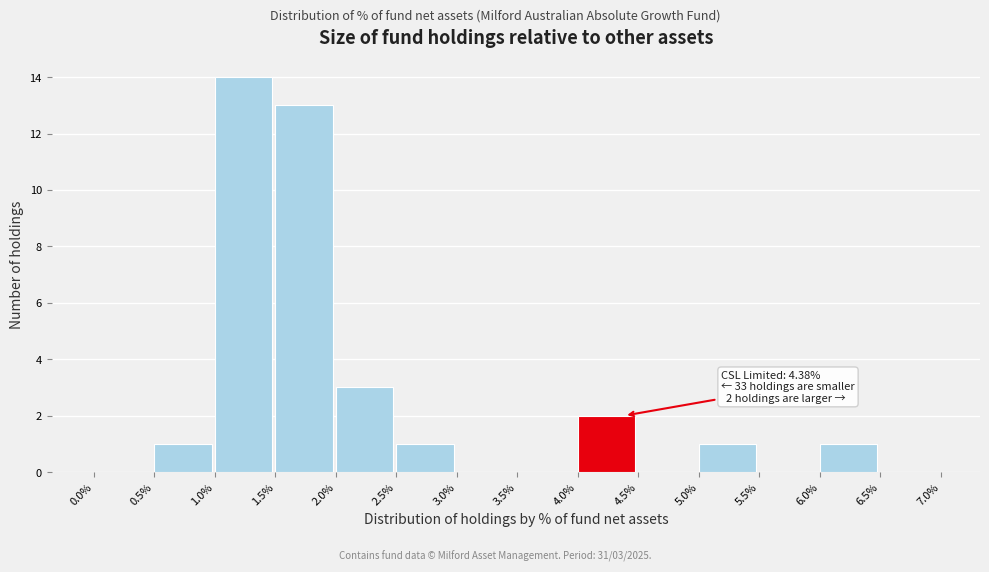

Reading left to right, extract all data points from this chart.

0.0%=0	0.5%=1	1.0%=14	1.5%=13	2.0%=3	2.5%=1	3.0%=0	3.5%=0	4.0%=2	4.5%=0	5.0%=1	5.5%=0	6.0%=1	6.5%=0